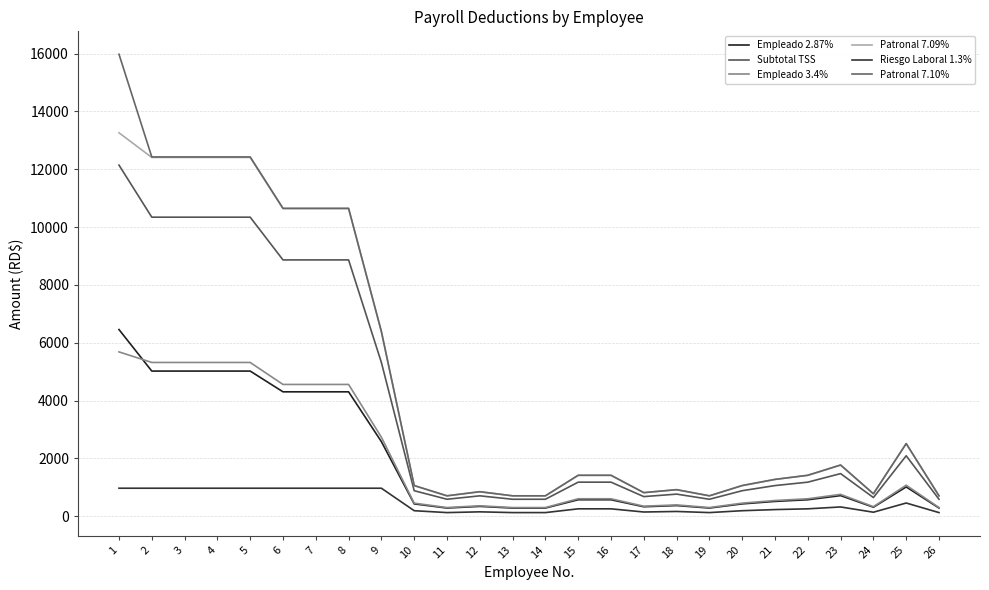

At which category is the sum across all series the highest?

1